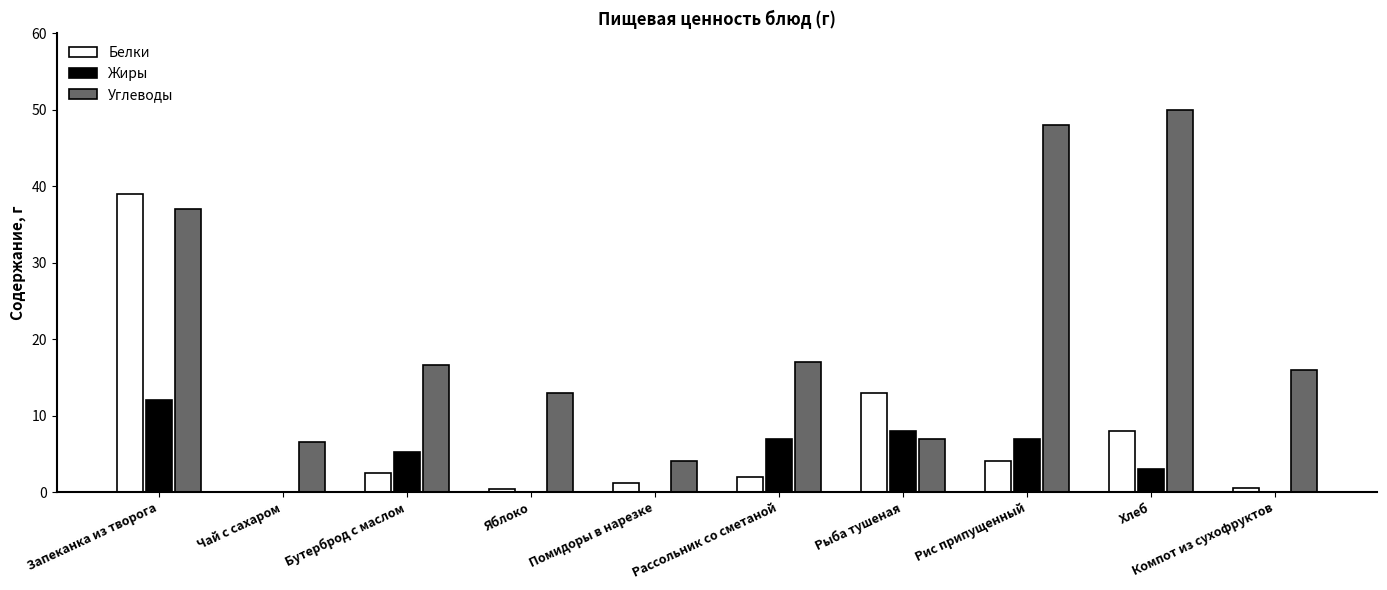

Is it true that Углеводы equals 16.6 at Бутерброд с маслом?

True